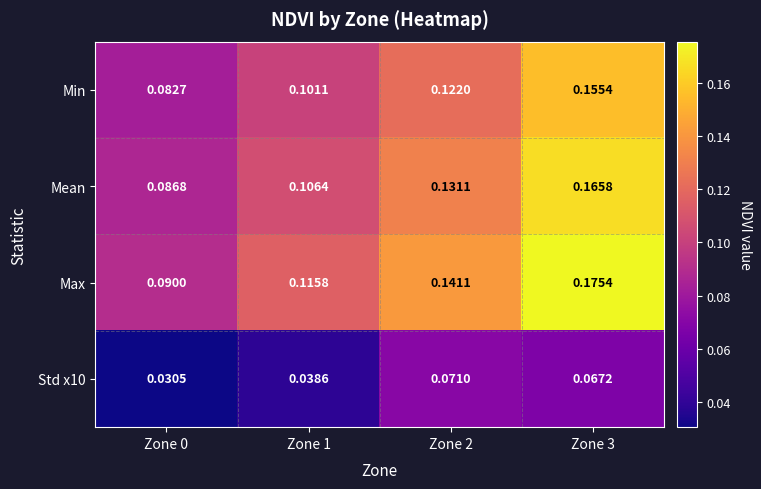

Which series changed the most between Zone 0 and Zone 3?

Max